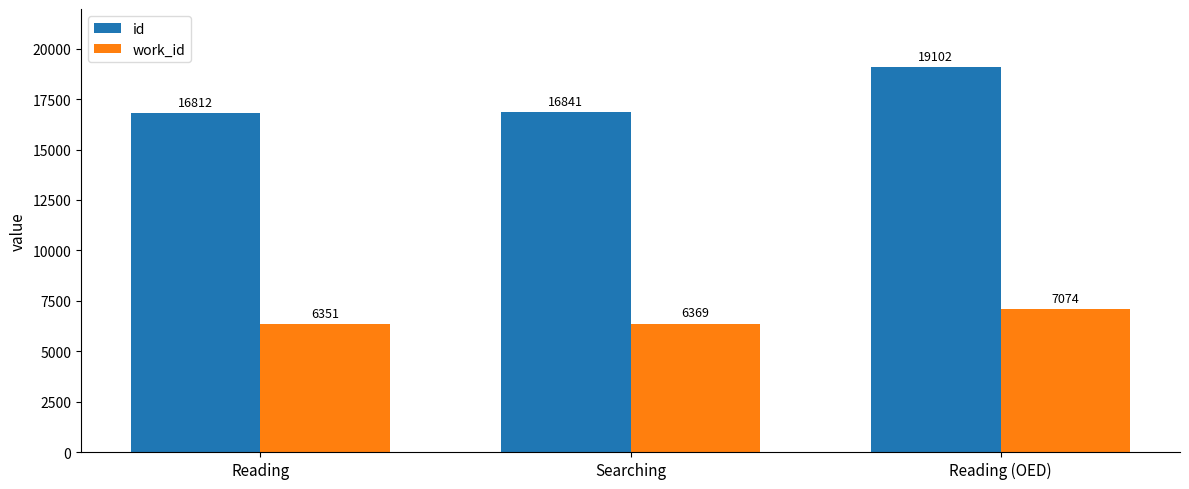

What is the spread (max minus min) of values at Reading?

10461